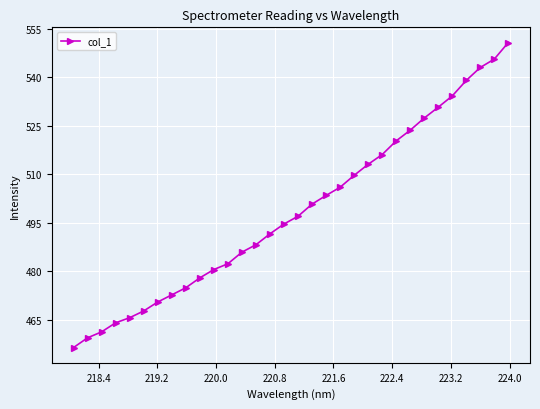

What is the sum of all values?

15954.9